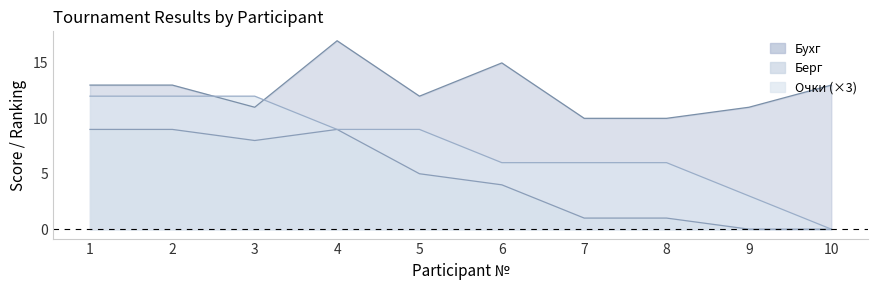

Rank the series by their maximum value, from lowest to highest.

Берг, Очки (×3), Бухг